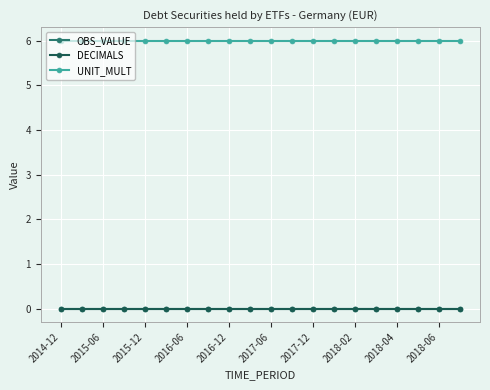

Rank the series by their maximum value, from highest to lowest.

UNIT_MULT, OBS_VALUE, DECIMALS